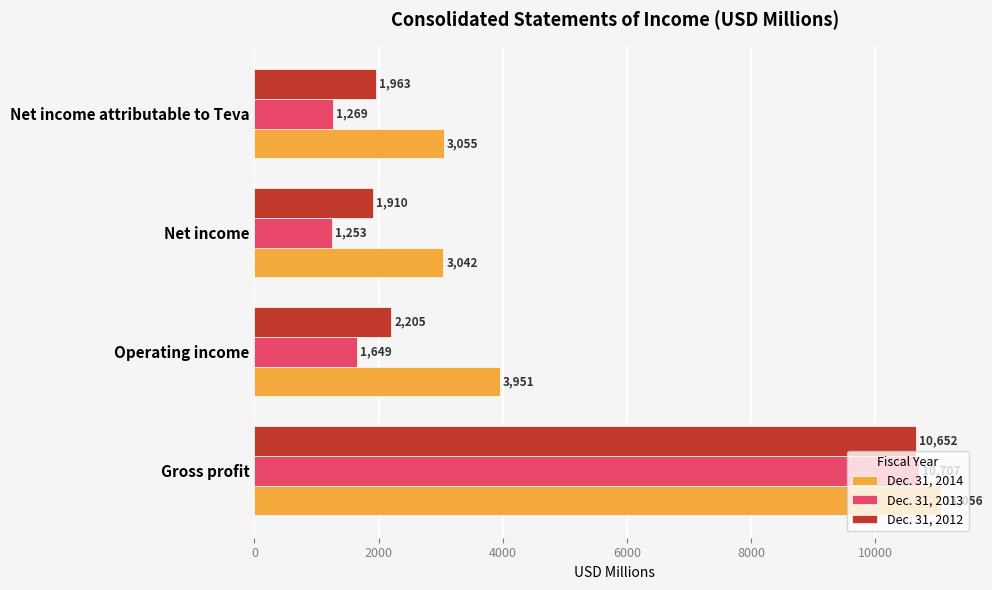

The Dec. 31, 2014 series shows 2747 at Gross profit. True or false?

False